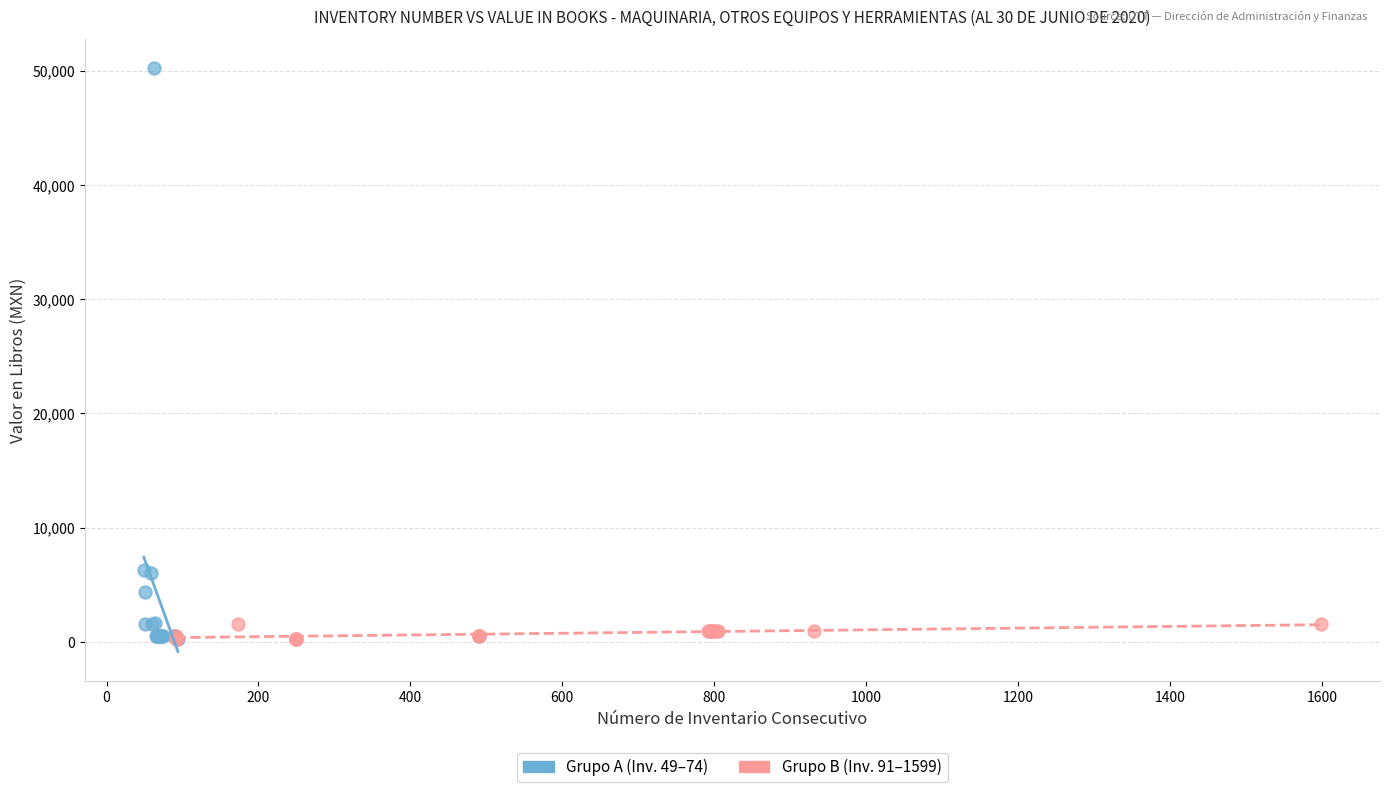

Which series has the widest spread of Y values?

Grupo A (Inv. 49–74)